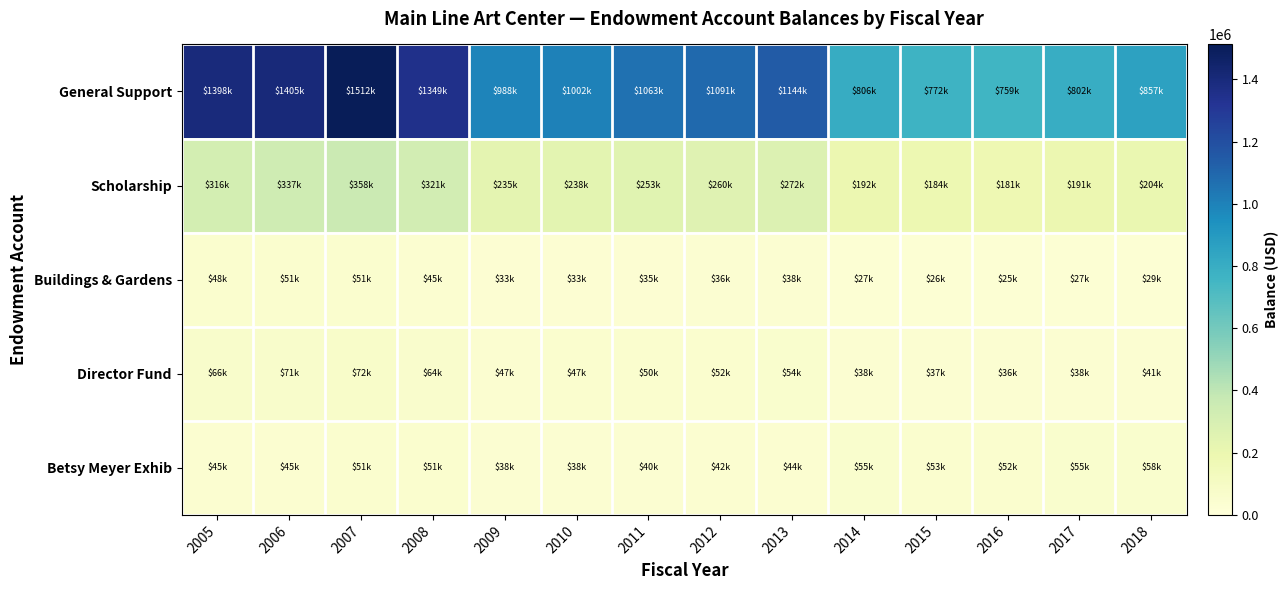

What is the total value across all series at 2014?

1117250.4